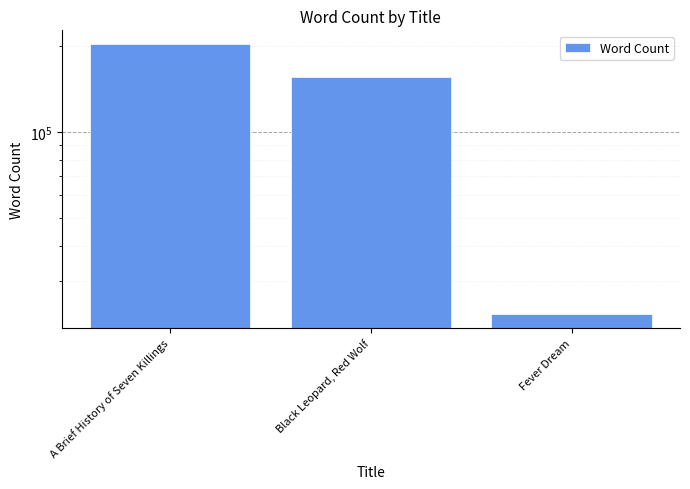

What is the change in value from A Brief History of Seven Killings to Black Leopard, Red Wolf?

-48000